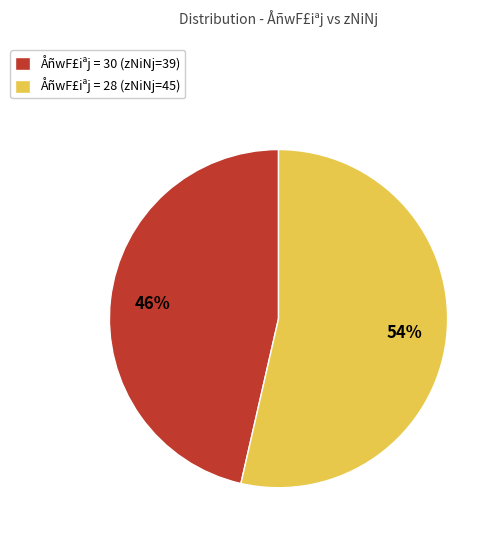

What is the majority slice?

ÅñwF£iªj = 28 (zNiNj=45)